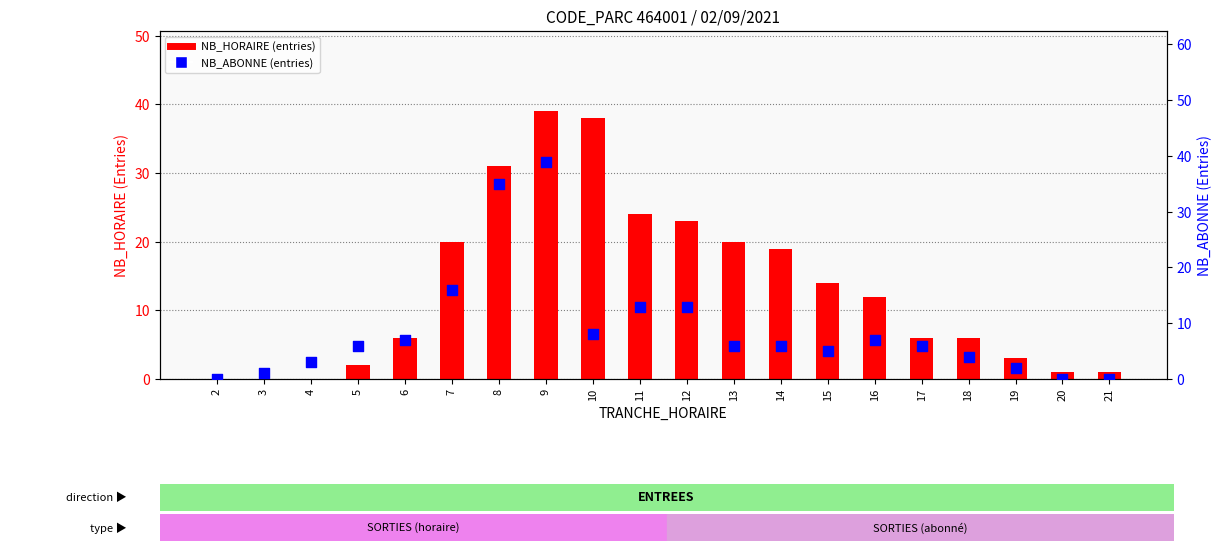

At which category is the sum across all series the highest?

9